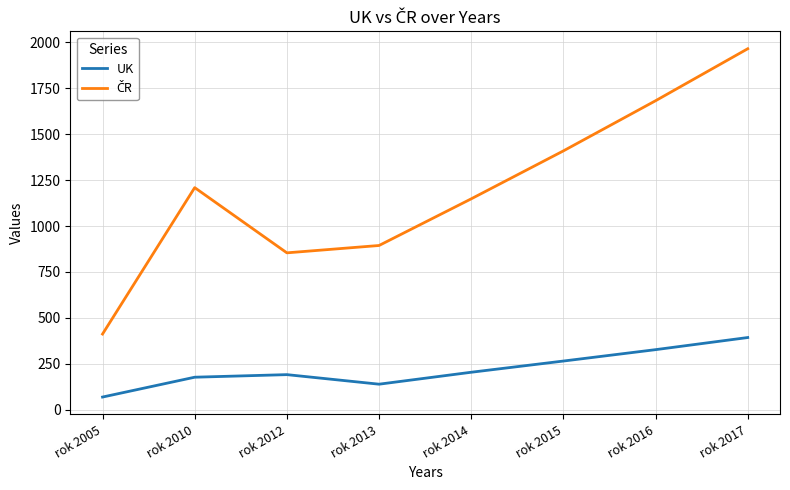

At which category is the sum across all series the highest?

rok 2017